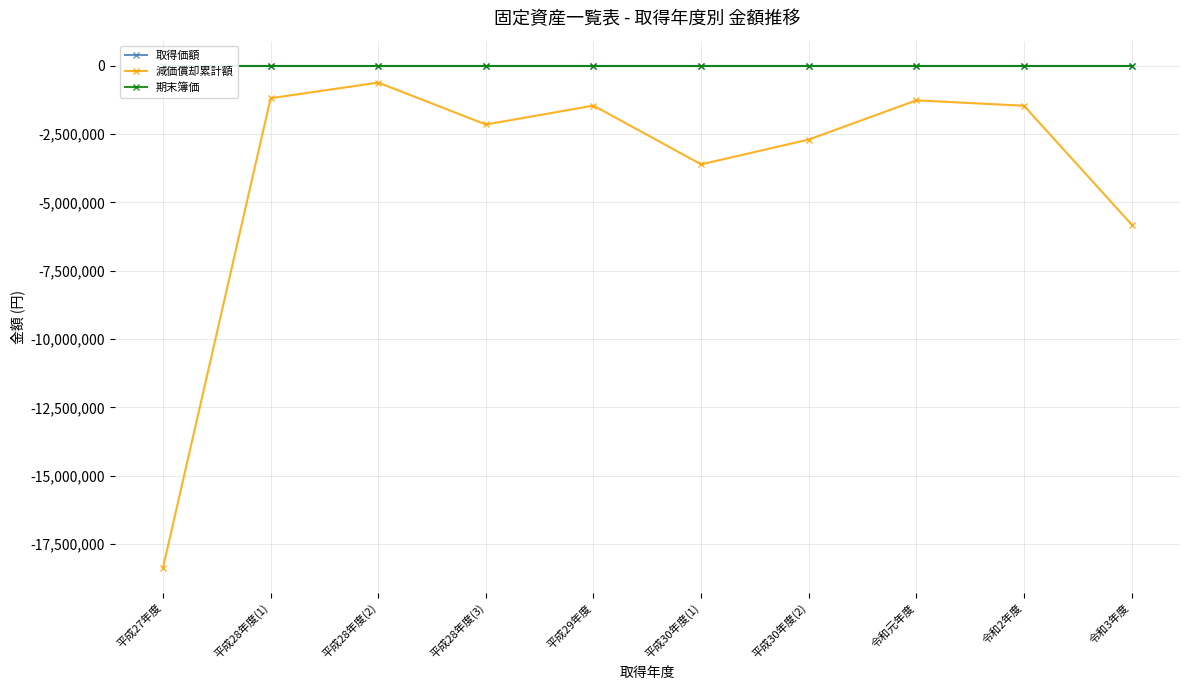

What are all the series names shown in the legend?

取得価額, 減価償却累計額, 期末簿価